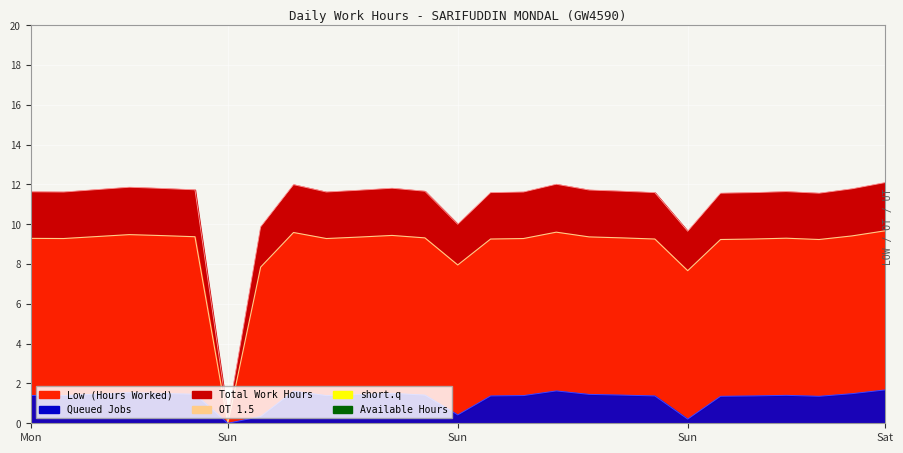

The chart shows a value of 5.2 at 4. True or false?

False